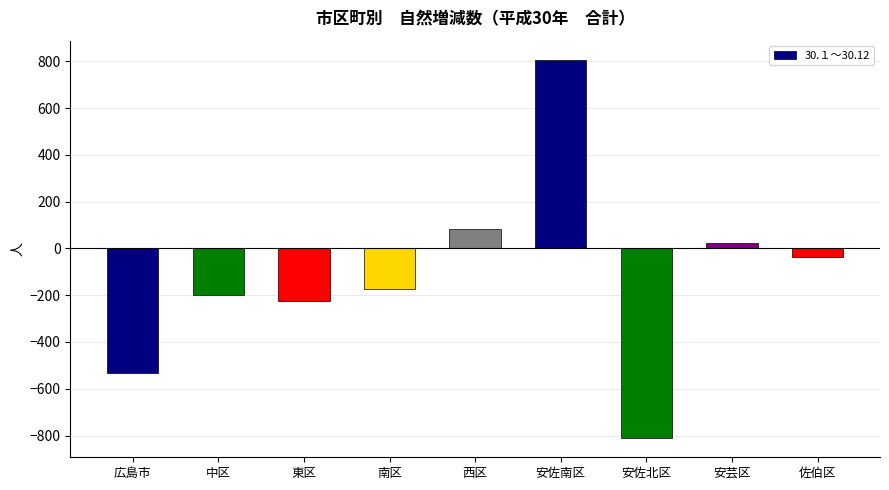

Reading left to right, transcribe all the data shown in this chart.

広島市=-533	中区=-200	東区=-224	南区=-174	西区=83	安佐南区=807	安佐北区=-812	安芸区=23	佐伯区=-36